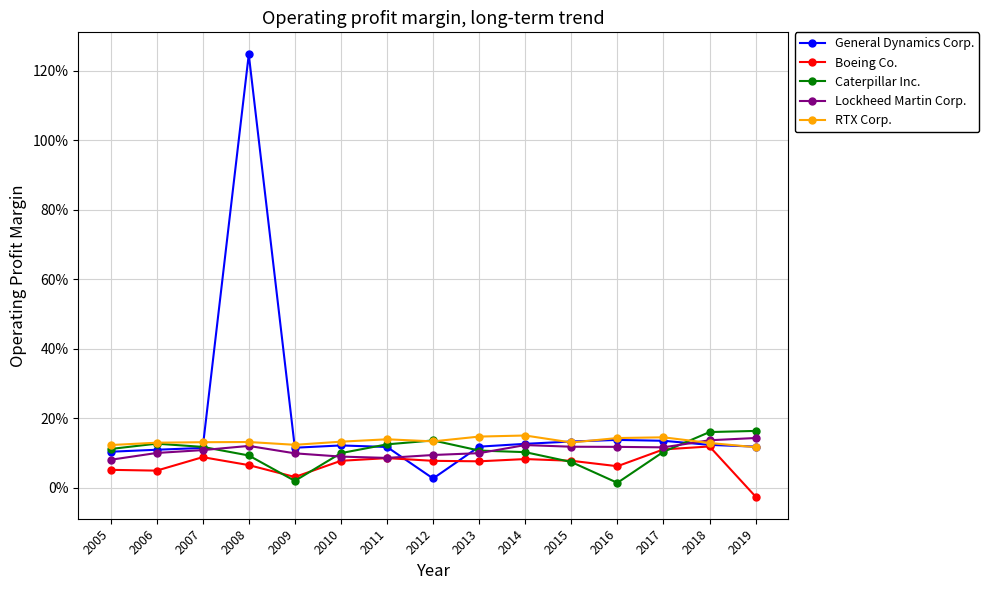

True or false: Boeing Co. has more than 2 interior local peaks.

True